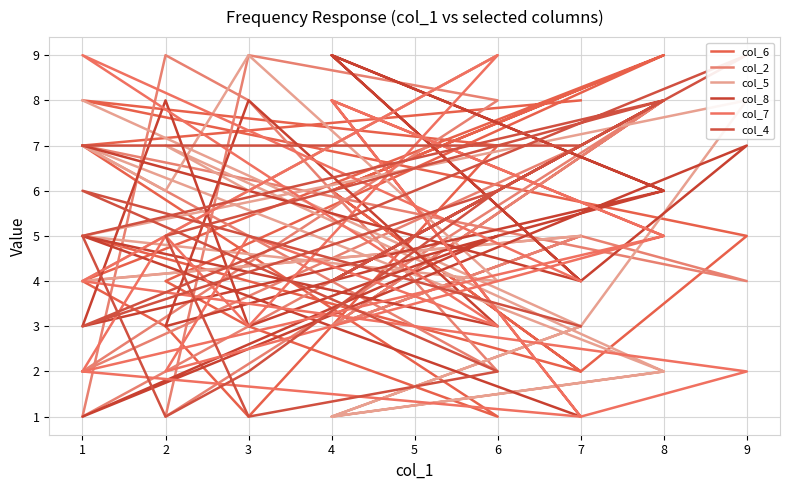

Reading left to right, transcribe all the data shown in this chart.

col_6: 5	2	6	9	4	3	1	7	8	5	2	6	9	4	3	1	7	8
col_2: 4	5	3	8	1	9	8	2	7	4	5	3	8	1	9	8	2	7
col_5: 8	3	1	2	7	6	9	4	5	8	3	1	2	7	6	9	4	5
col_8: 7	4	9	6	3	8	3	5	1	7	4	9	6	3	8	3	5	1
col_7: 2	1	8	5	2	5	3	9	4	2	1	8	5	2	5	3	9	4
col_4: 7	7	4	8	5	1	2	6	3	9	7	4	8	5	1	2	6	3